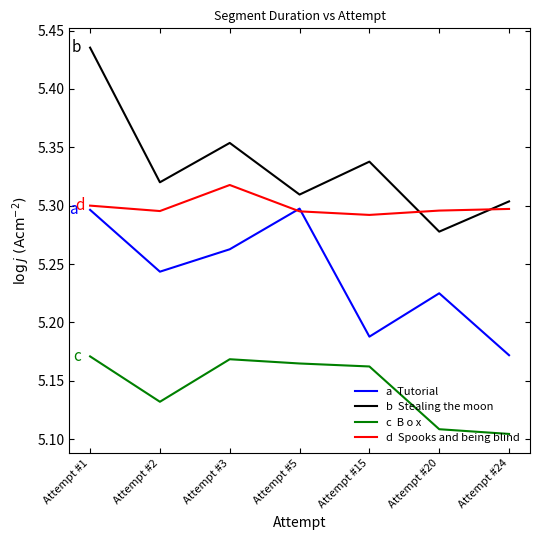

At which category is the sum across all series the highest?

Attempt #1